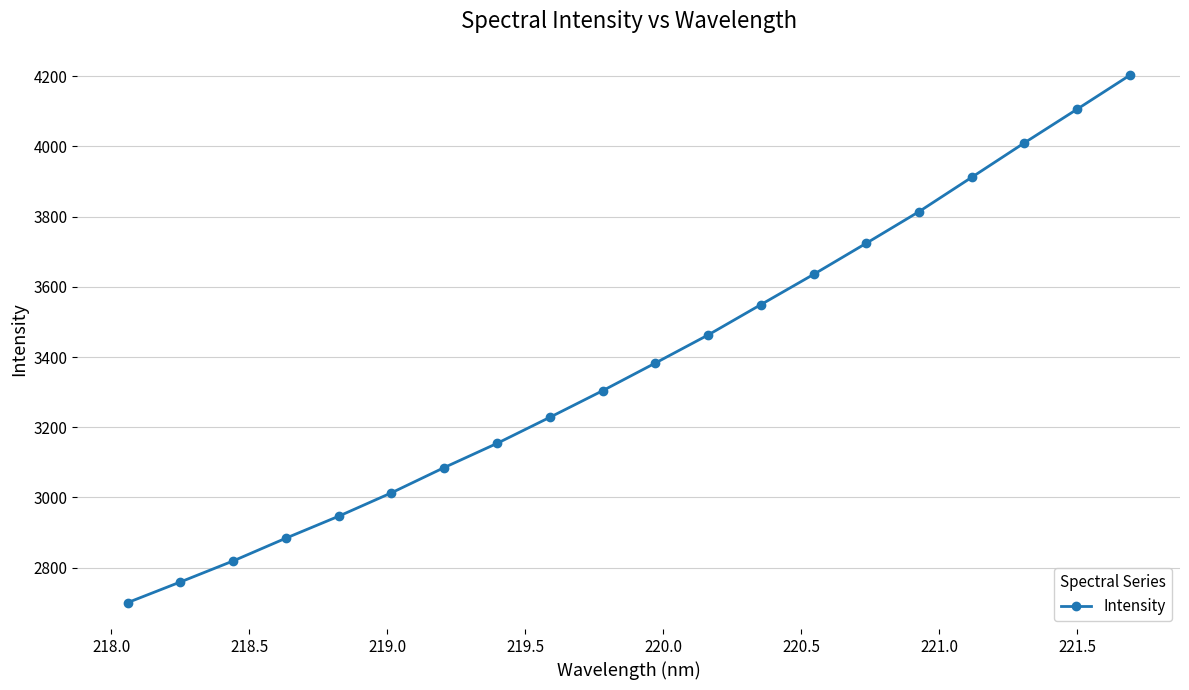

True or false: there are more than 0 points higher than both neighbors.

False